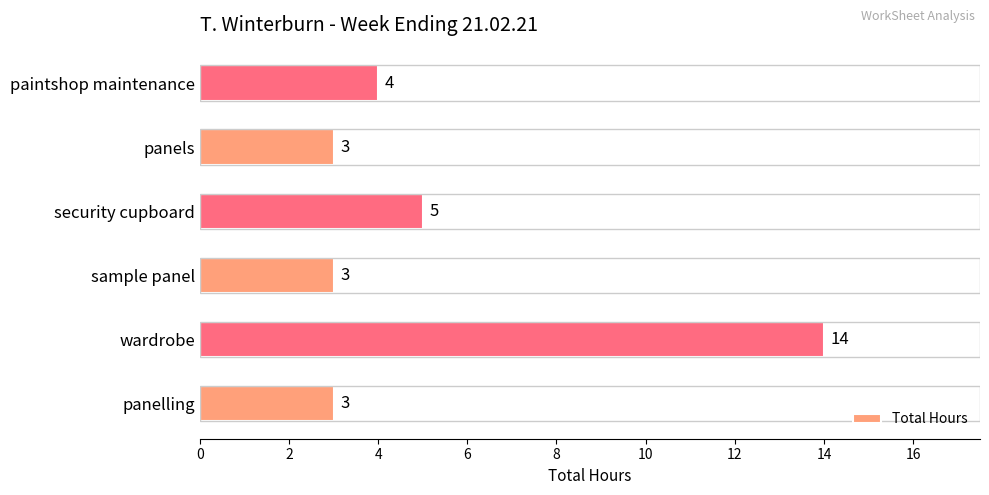

Where is the data nearest to the value 8?

security cupboard